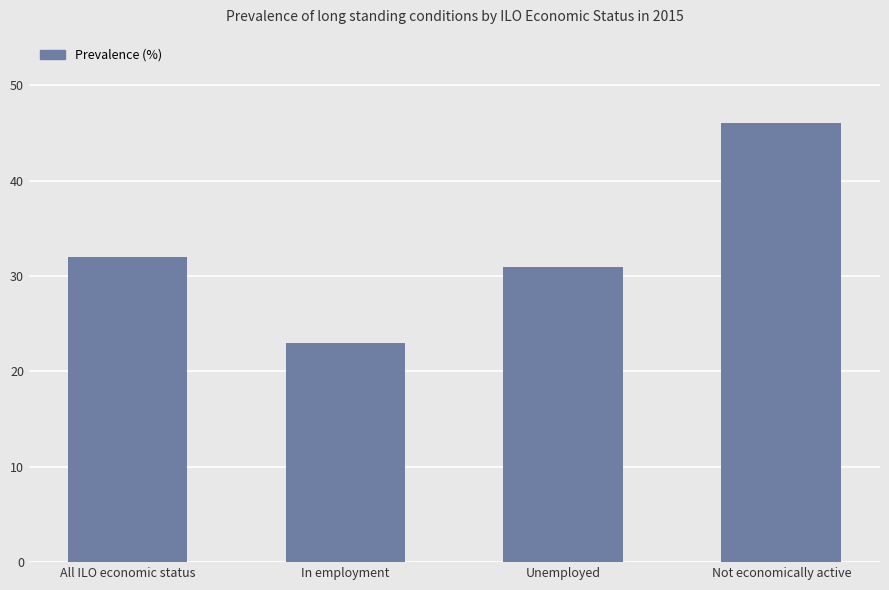

Is it true that the value at All ILO economic status is 19?

False